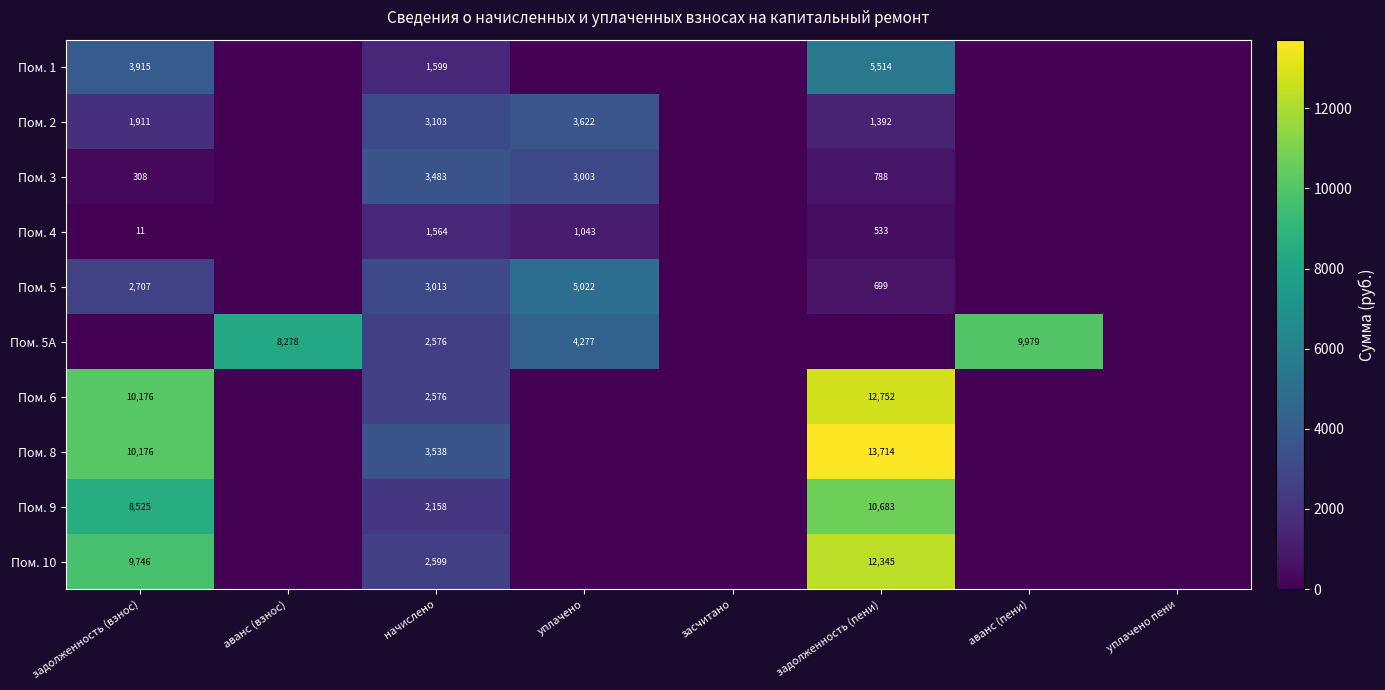

How many distinct data groups are displayed?

10